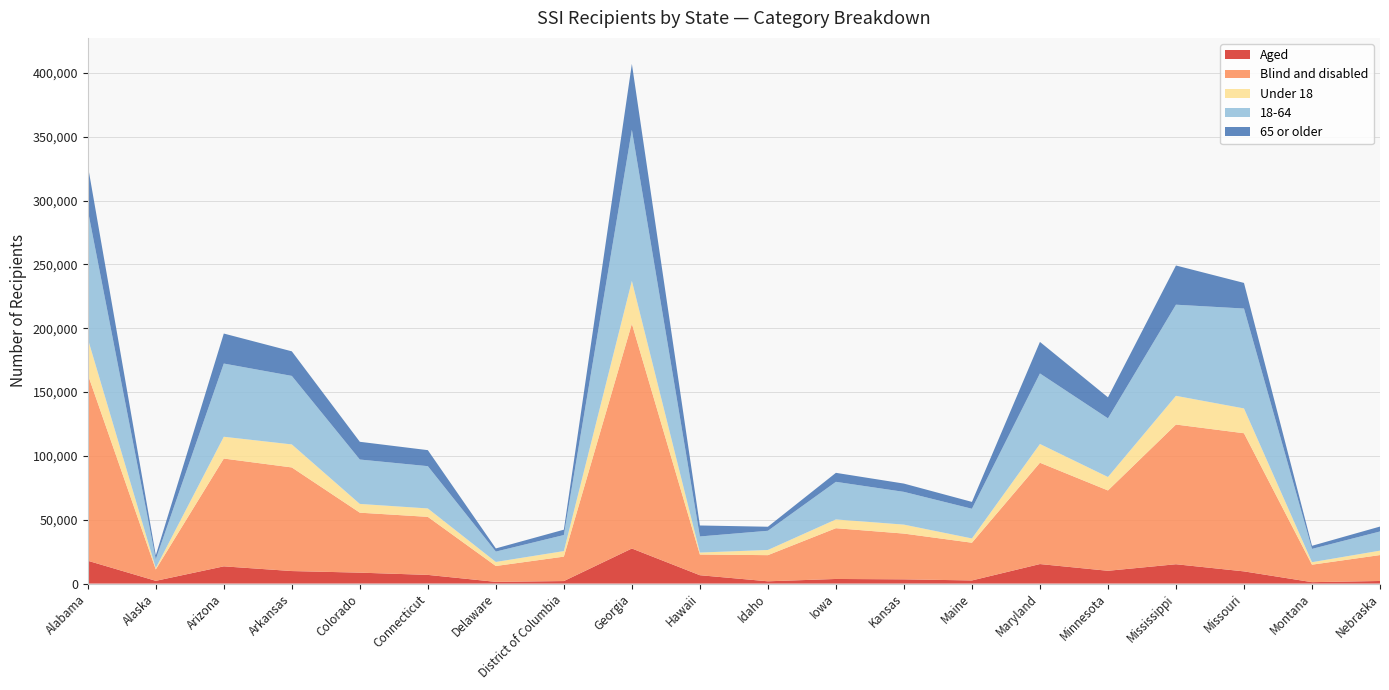

Reading left to right, list all the values displayed in this chart.

Aged: Alabama=17889	Alaska=2151	Arizona=13491	Arkansas=9805	Colorado=8557	Connecticut=6797	Delaware=1339	District of Columbia=1965	Georgia=27470	Hawaii=6545	Idaho=1780	Iowa=3606	Kansas=3308	Maine=2444	Maryland=15288	Minnesota=10014	Mississippi=15142	Missouri=9551	Montana=1105	Nebraska=2027
Blind and disabled: Alabama=145989	Alaska=8913	Arizona=84443	Arkansas=81163	Colorado=46975	Connecticut=45463	Delaware=12428	District of Columbia=19143	Georgia=176085	Hawaii=16209	Idaho=20481	Iowa=39767	Kansas=35854	Maine=29546	Maryland=79368	Minnesota=62929	Mississippi=109442	Missouri=108209	Montana=13688	Nebraska=20304
Under 18: Alabama=28052	Alaska=1124	Arizona=17068	Arkansas=18035	Colorado=6861	Connecticut=6590	Delaware=3173	District of Columbia=4337	Georgia=33572	Hawaii=1546	Idaho=4068	Iowa=6874	Kansas=7017	Maine=3361	Maryland=14692	Minnesota=10543	Mississippi=22482	Missouri=19436	Montana=1957	Nebraska=3467
18-64: Alabama=100653	Alaska=6887	Arizona=57357	Arkansas=53674	Colorado=34773	Connecticut=33123	Delaware=8118	District of Columbia=12578	Georgia=118339	Hawaii=12607	Idaho=15030	Iowa=29450	Kansas=25659	Maine=23261	Maryland=55252	Minnesota=45943	Mississippi=71394	Missouri=78257	Montana=10417	Nebraska=15005
65 or older: Alabama=35173	Alaska=3053	Arizona=23509	Arkansas=19259	Colorado=13898	Connecticut=12547	Delaware=2476	District of Columbia=4193	Georgia=51644	Hawaii=8601	Idaho=3163	Iowa=7049	Kansas=6486	Maine=5368	Maryland=24712	Minnesota=16457	Mississippi=30708	Missouri=20067	Montana=2419	Nebraska=3859